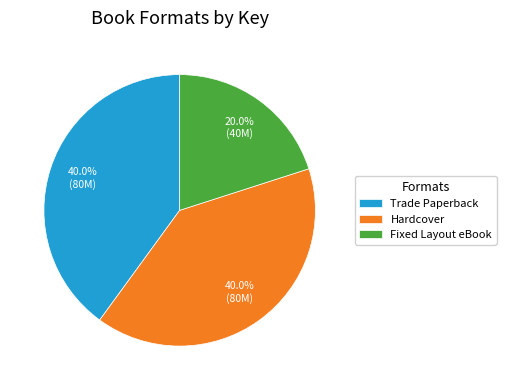

How many slices are in this pie chart?

3